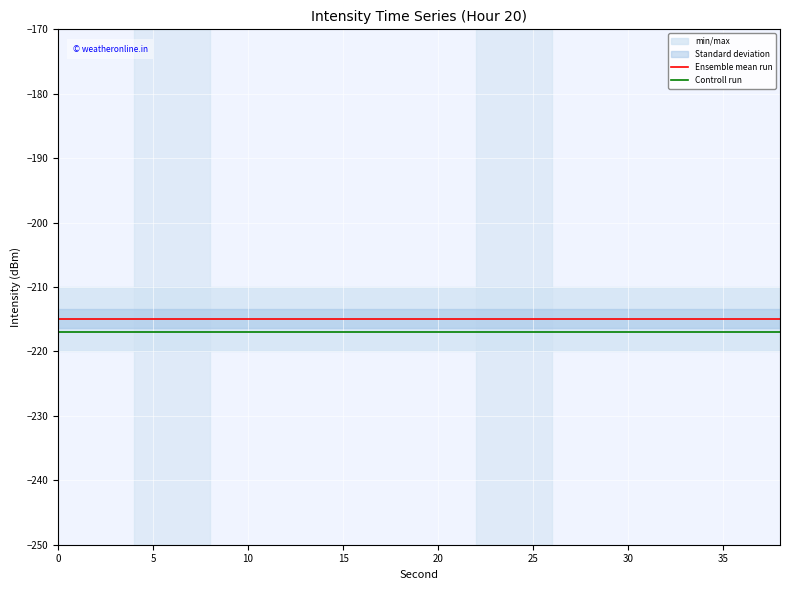

The value of Ensemble mean run at 0 is -57.8. True or false?

False